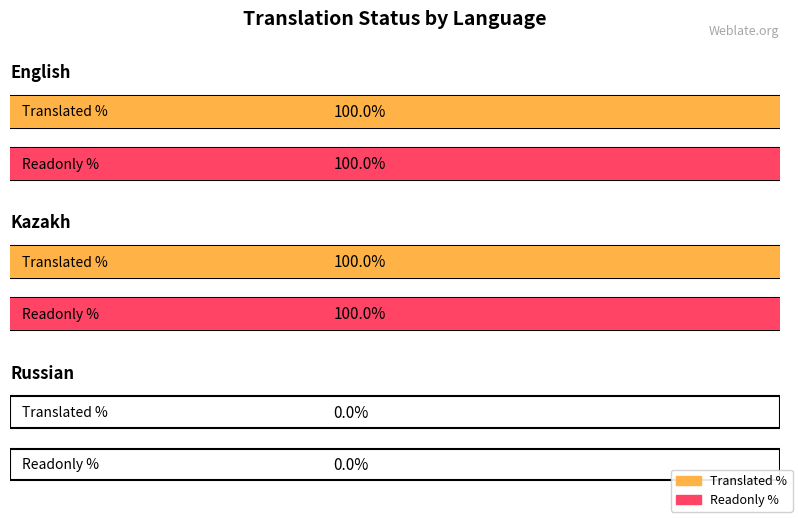

What position from the left is Russian?

3